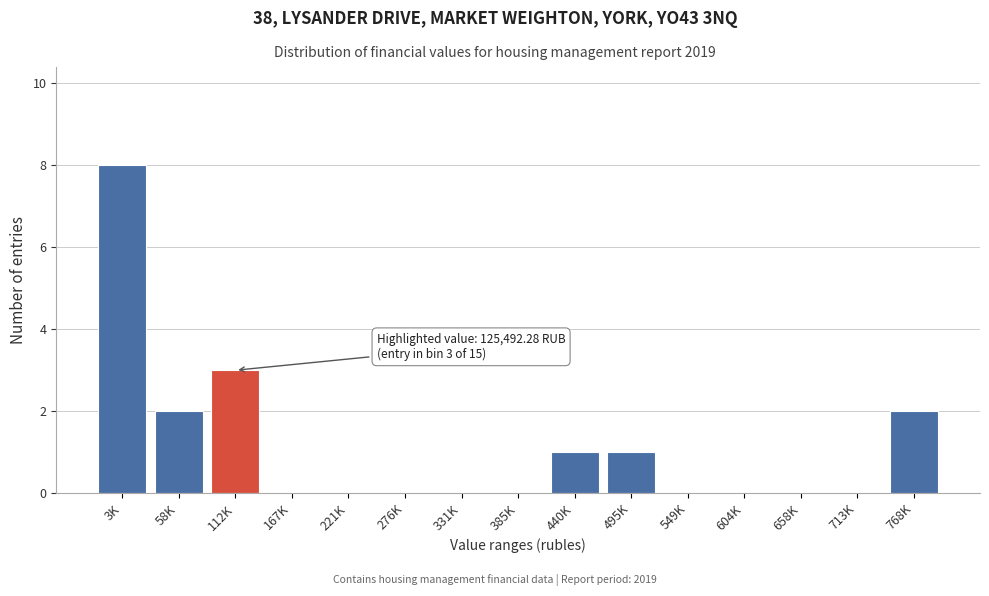

Reading left to right, list all the values displayed in this chart.

3K=8	58K=2	112K=3	167K=0	221K=0	276K=0	331K=0	385K=0	440K=1	495K=1	549K=0	604K=0	658K=0	713K=0	768K=2